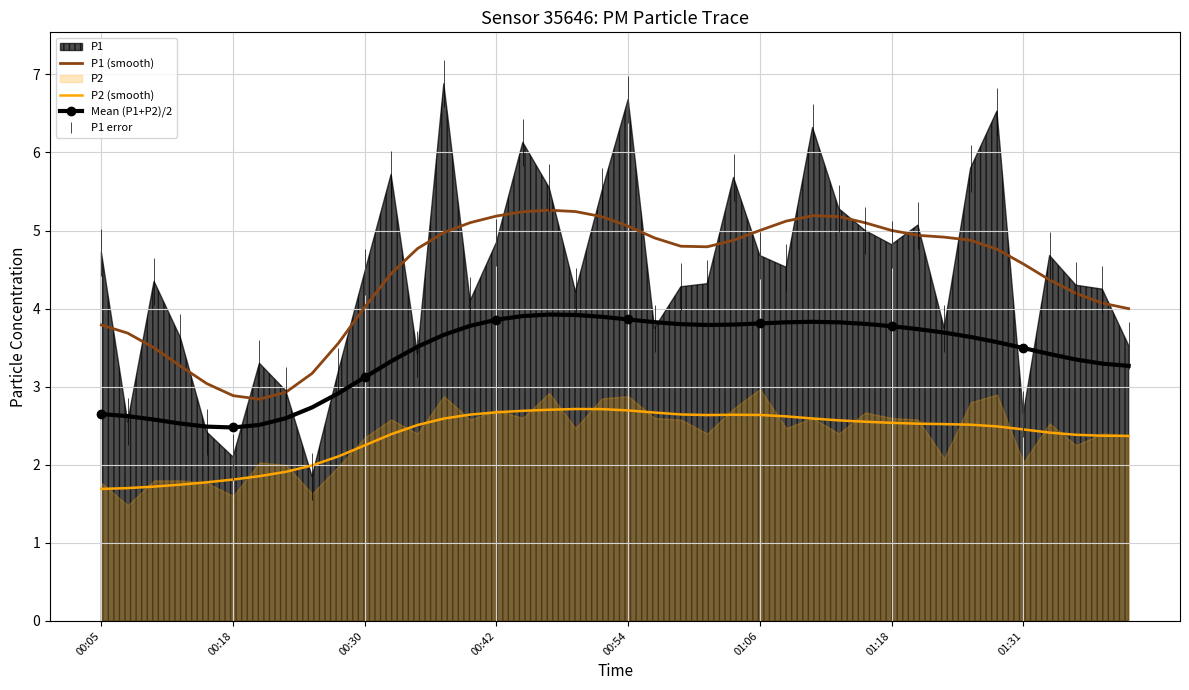

The value of P2 (smooth) at 01:18 is 3.6. True or false?

False